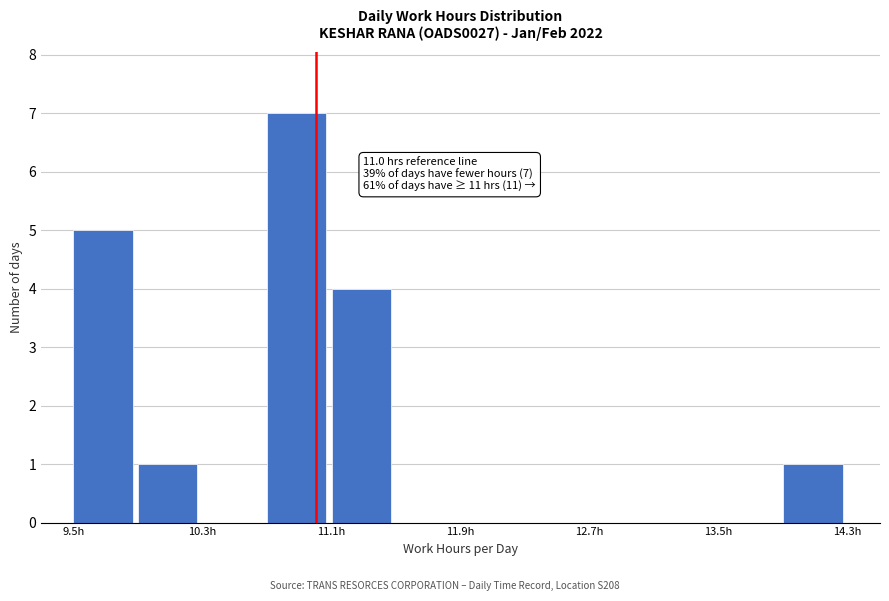

Which range on the x-axis has the tallest bar?

10.7 to 11.1